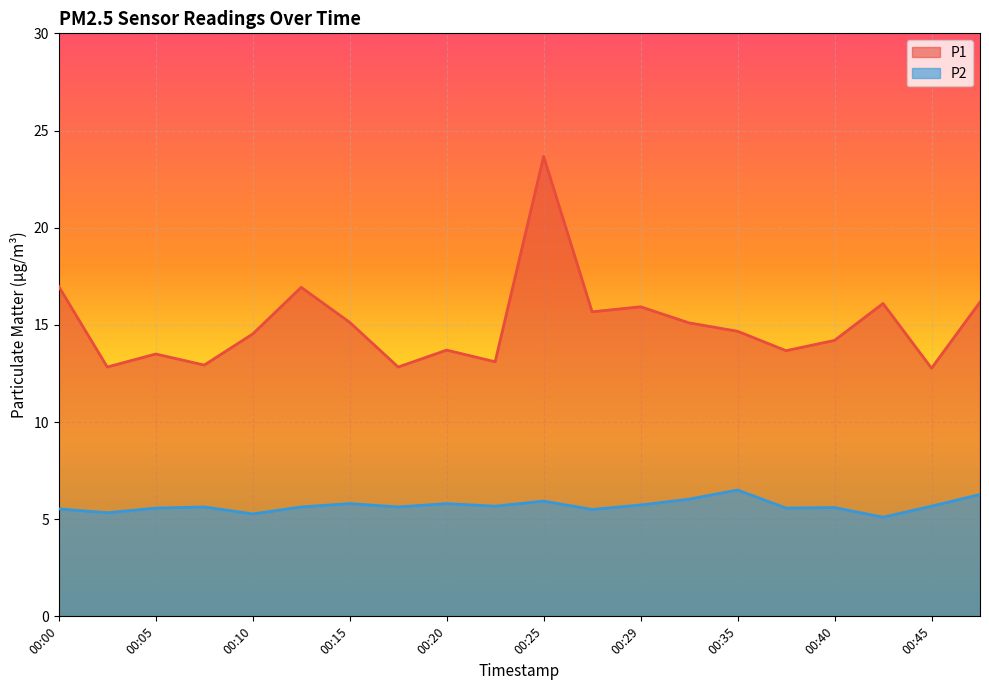

What is the minimum value shown in the chart?

5.1